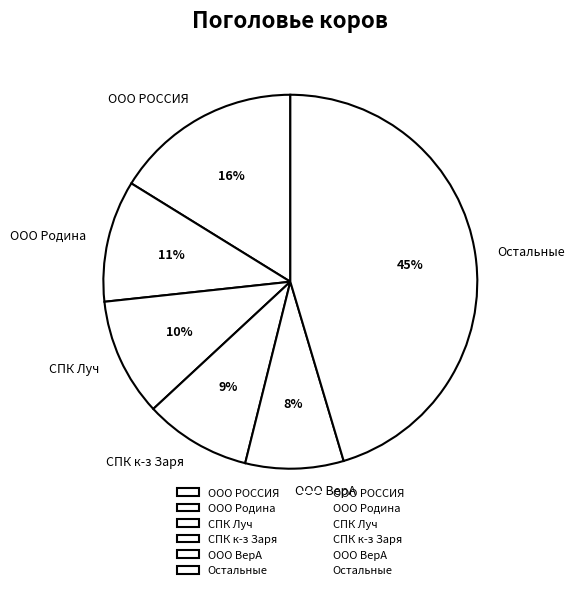

Is there any slice that represents more than half of the pie?

No